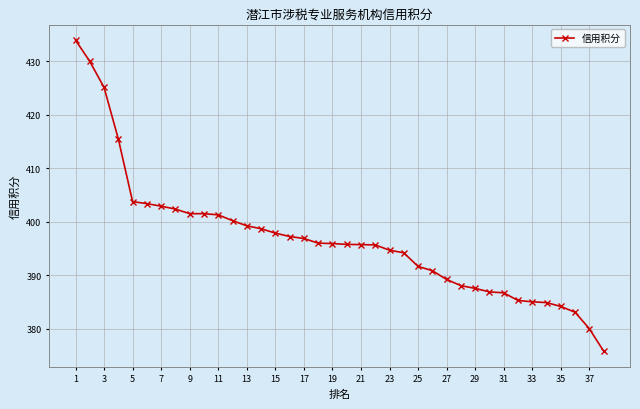

What is the maximum value shown in the chart?

434.0